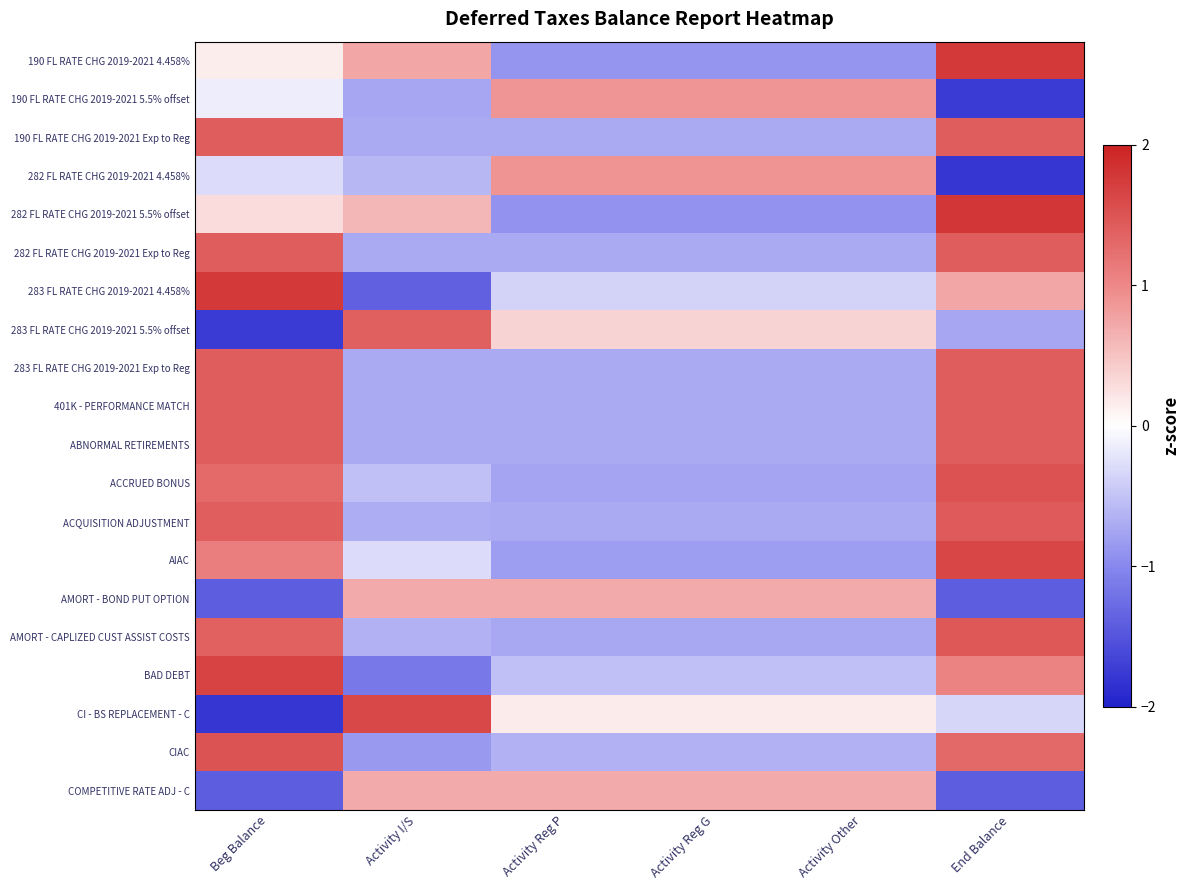

At which category is the sum across all series the highest?

End Balance